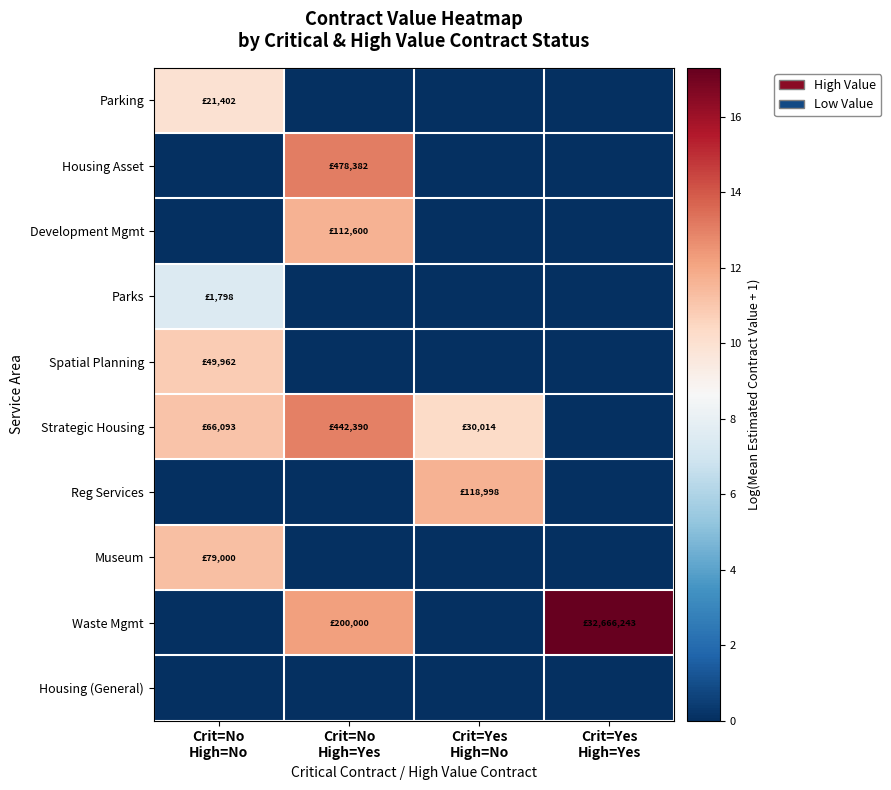

Reading right to left, extract all data points from this chart.

Parking: Crit=Yes
High=Yes=0.0	Crit=Yes
High=No=0.0	Crit=No
High=Yes=0.0	Crit=No
High=No=10.0
Housing Asset: Crit=Yes
High=Yes=0.0	Crit=Yes
High=No=0.0	Crit=No
High=Yes=13.1	Crit=No
High=No=0.0
Development Mgmt: Crit=Yes
High=Yes=0.0	Crit=Yes
High=No=0.0	Crit=No
High=Yes=11.6	Crit=No
High=No=0.0
Parks: Crit=Yes
High=Yes=0.0	Crit=Yes
High=No=0.0	Crit=No
High=Yes=0.0	Crit=No
High=No=7.5
Spatial Planning: Crit=Yes
High=Yes=0.0	Crit=Yes
High=No=0.0	Crit=No
High=Yes=0.0	Crit=No
High=No=10.8
Strategic Housing: Crit=Yes
High=Yes=0.0	Crit=Yes
High=No=10.3	Crit=No
High=Yes=13.0	Crit=No
High=No=11.1
Reg Services: Crit=Yes
High=Yes=0.0	Crit=Yes
High=No=11.7	Crit=No
High=Yes=0.0	Crit=No
High=No=0.0
Museum: Crit=Yes
High=Yes=0.0	Crit=Yes
High=No=0.0	Crit=No
High=Yes=0.0	Crit=No
High=No=11.3
Waste Mgmt: Crit=Yes
High=Yes=17.3	Crit=Yes
High=No=0.0	Crit=No
High=Yes=12.2	Crit=No
High=No=0.0
Housing (General): Crit=Yes
High=Yes=0.0	Crit=Yes
High=No=0.0	Crit=No
High=Yes=0.0	Crit=No
High=No=0.0